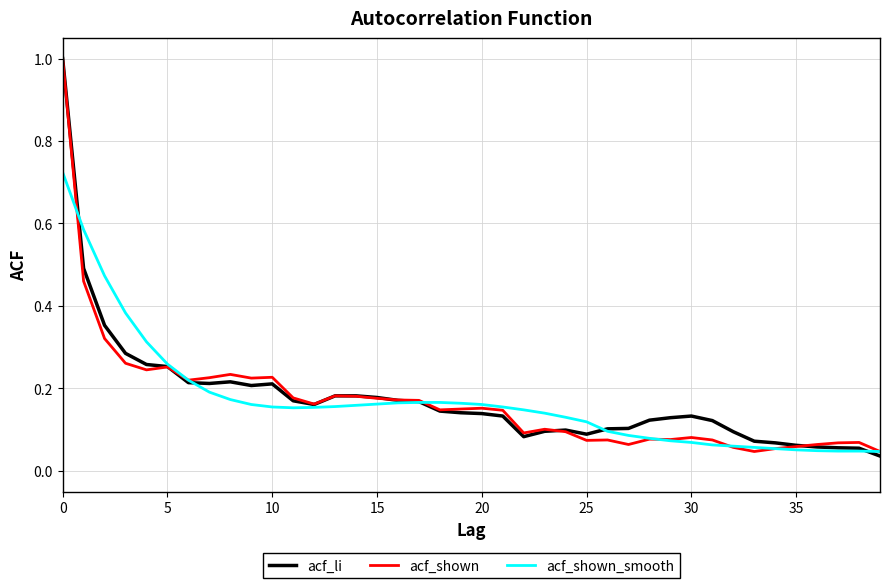

At which label is acf_li closest to 0?

39